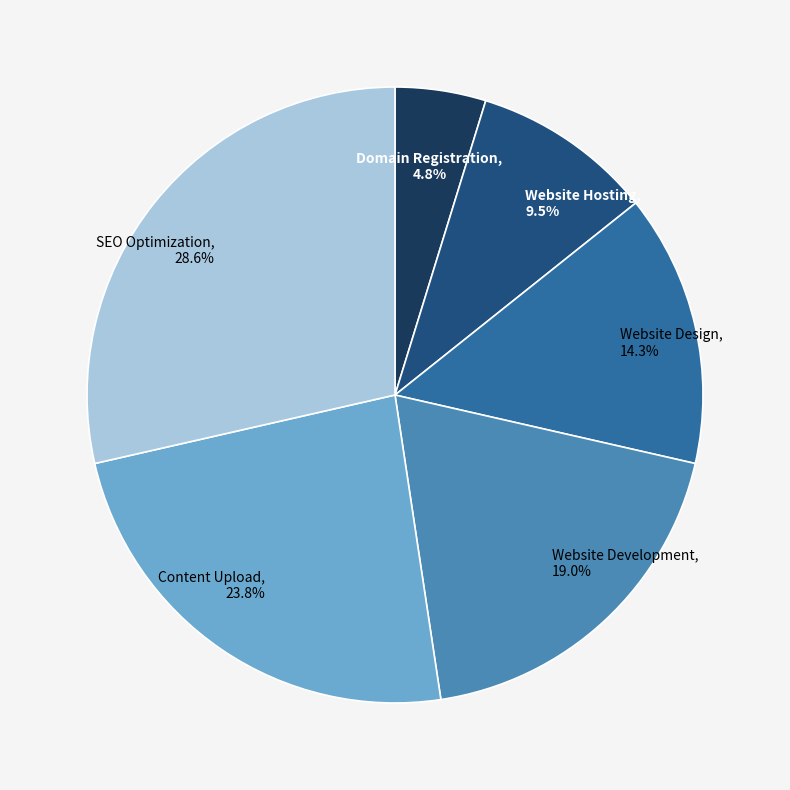

What is the smallest slice in the pie chart?

Domain Registration